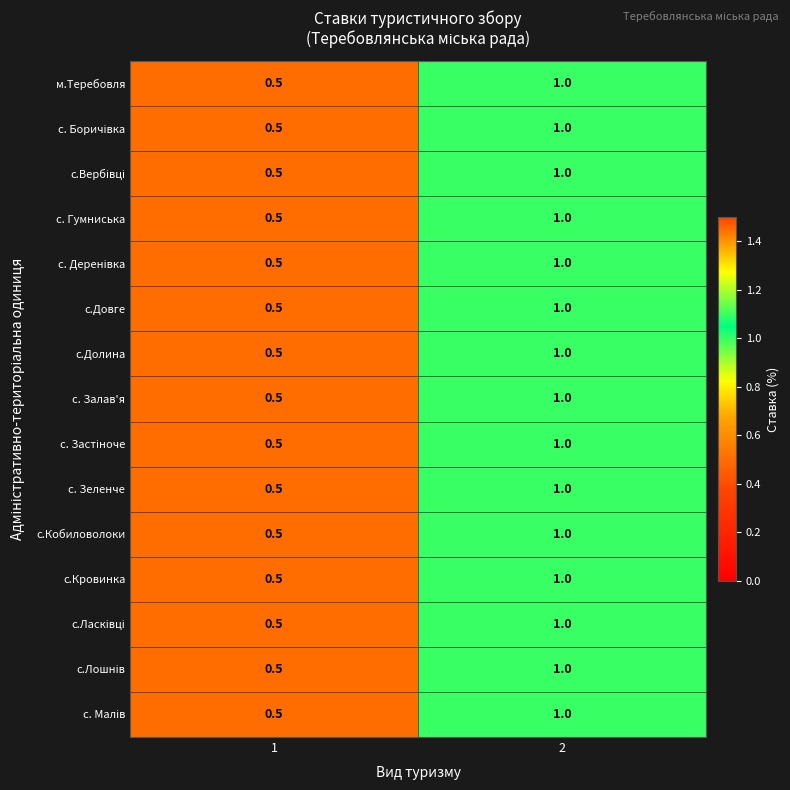

What is the sum of the с.Кобиловолоки values at 2 and 1?

1.5